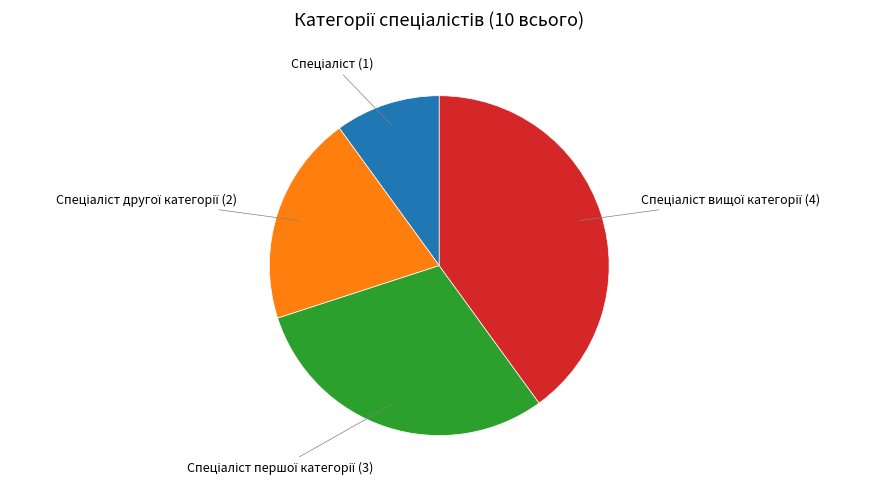

Is there a majority slice in this chart?

No